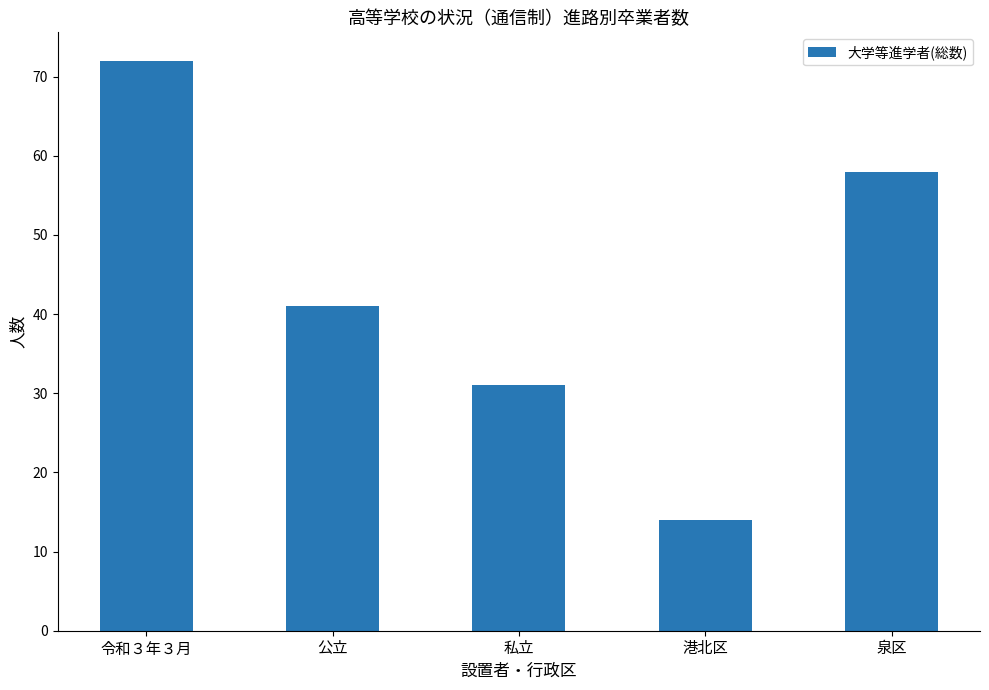

What is the label of the 1st bar from the left?

令和３年３月